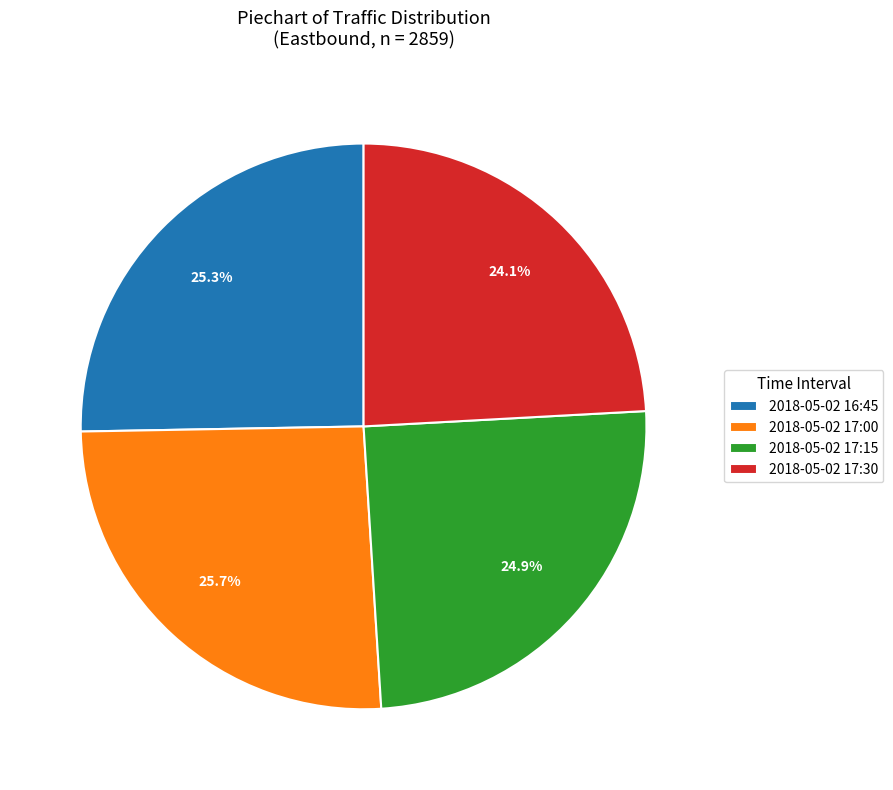

How many slices are in this pie chart?

4